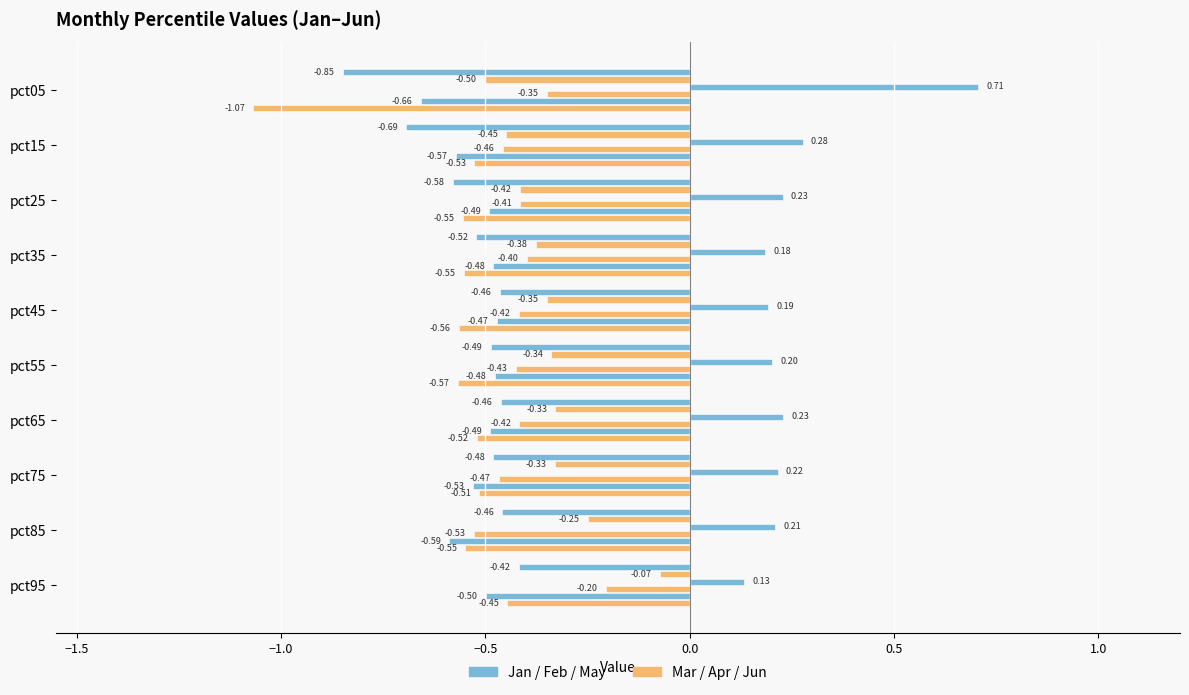

What is the label of the 7th bar from the right?

−0.5